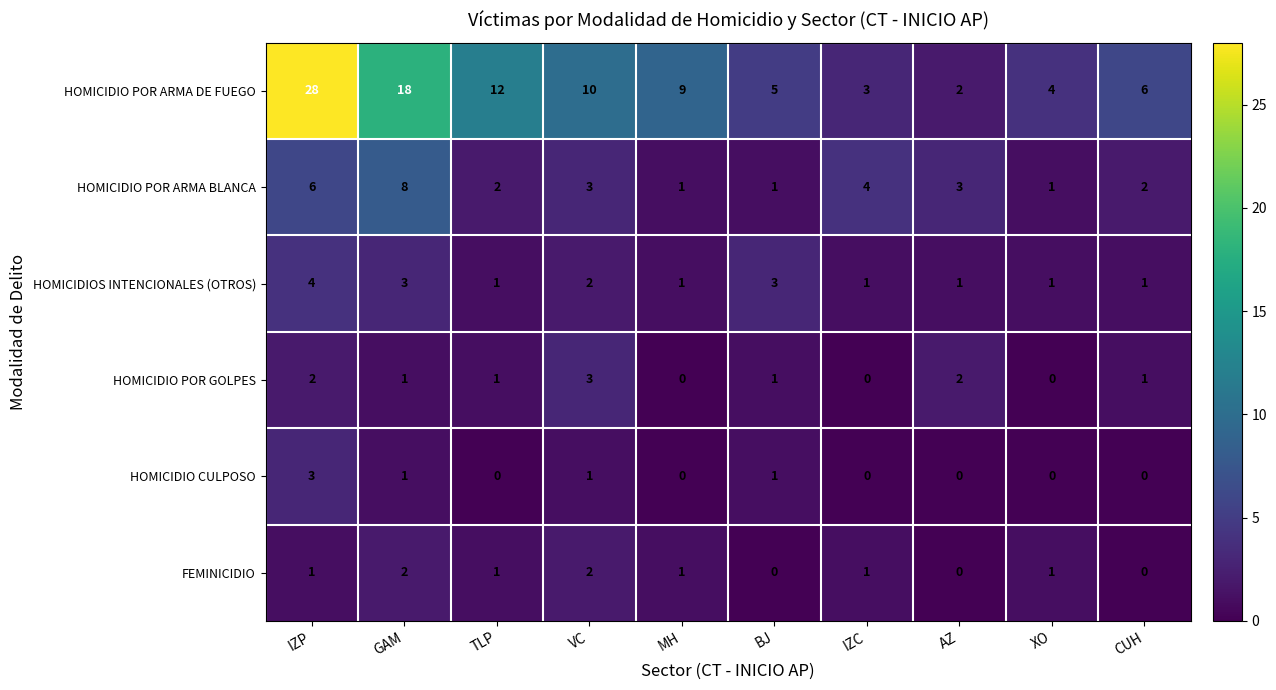

Which series has the largest range (max minus min)?

HOMICIDIO POR ARMA DE FUEGO